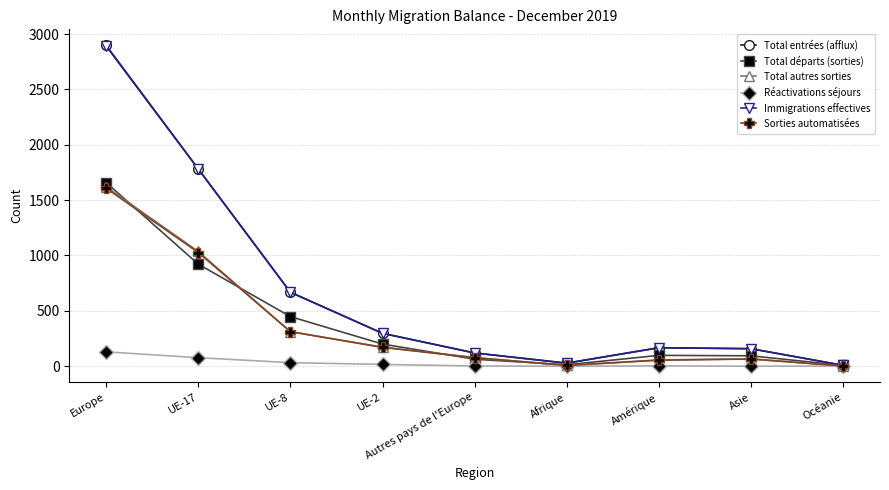

How many interior local peaks does the Total entrées (afflux) series have?

1